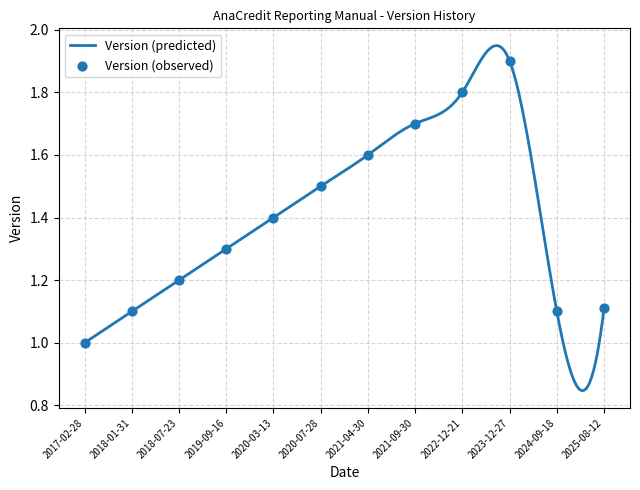

What is the ratio of the value at 2021-04-30 to the value at 2022-12-21?

0.9